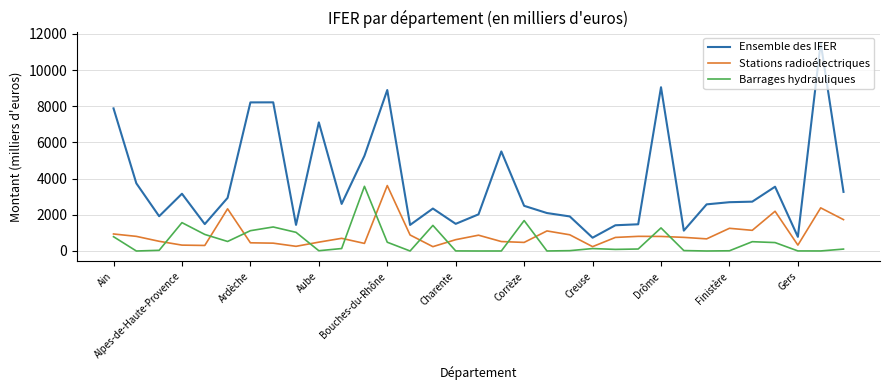

Which series has the largest range (max minus min)?

Ensemble des IFER